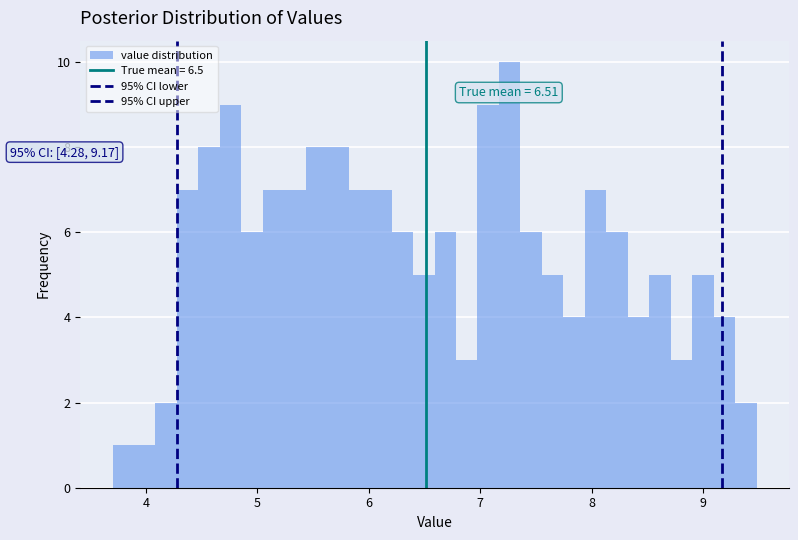

Read against the x-axis, roughly where is the centre of the tallest bar?

7.3